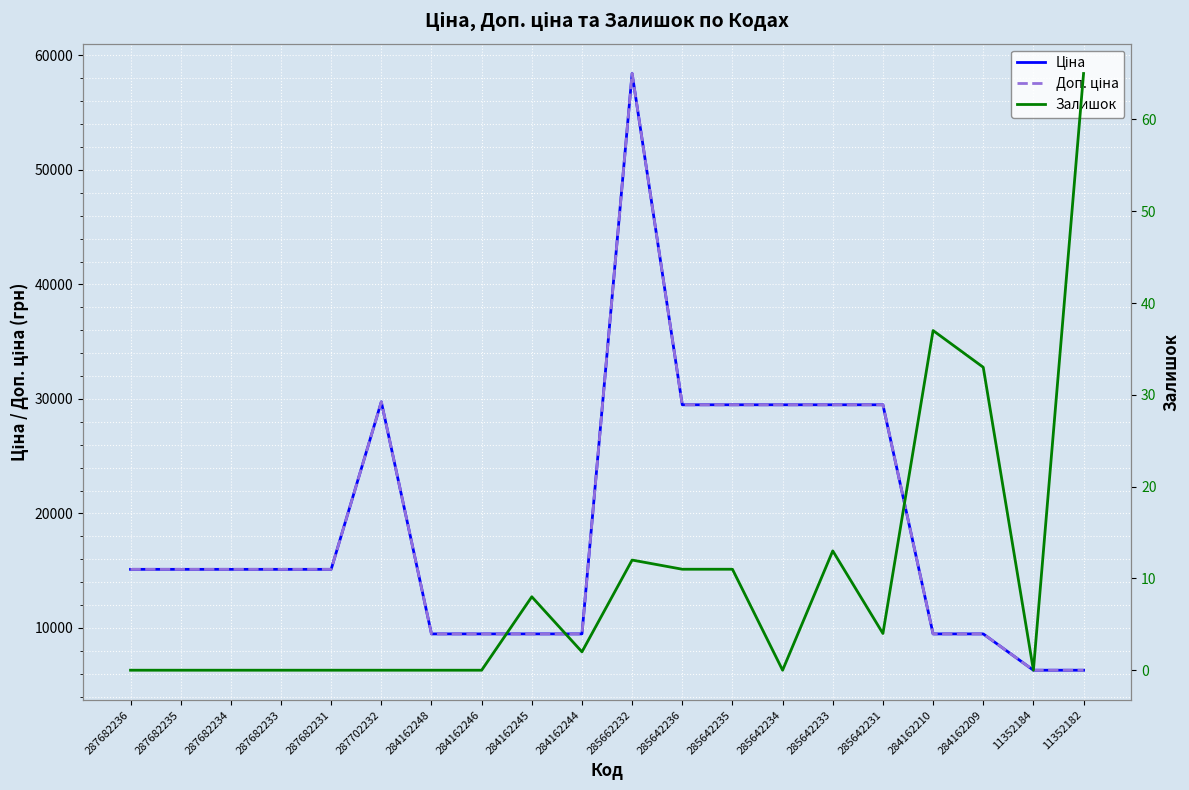

True or false: Доп. ціна and Залишок cross at least once.

False